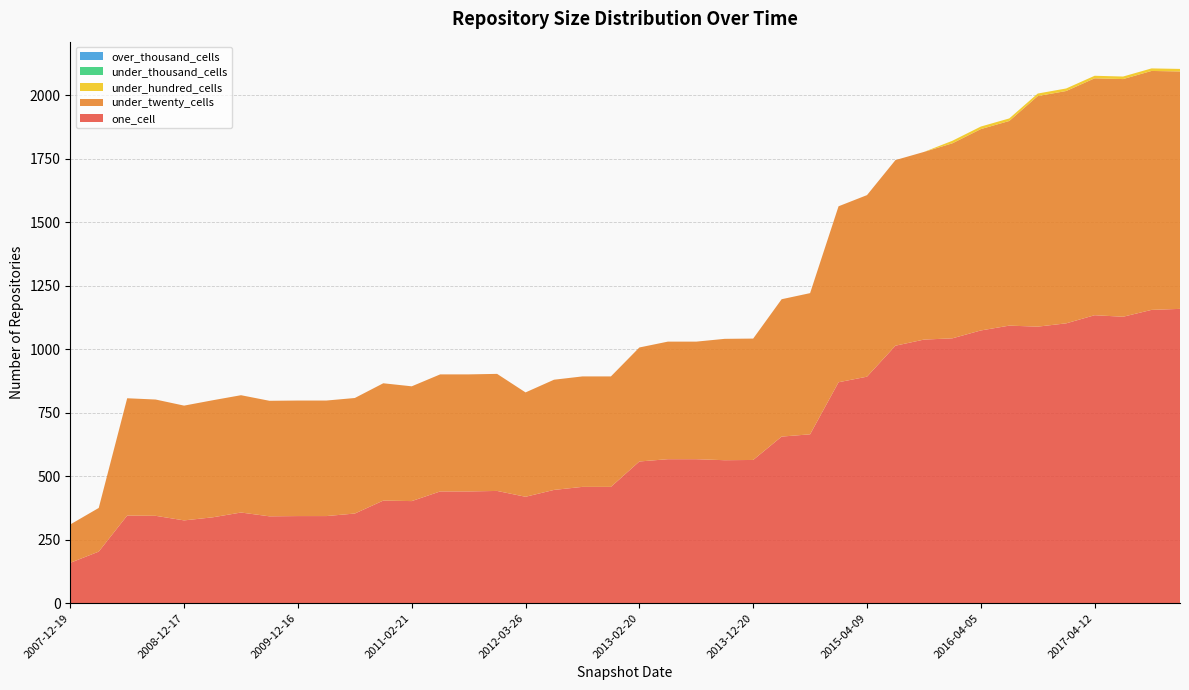

Reading right to left, extract all data points from this chart.

one_cell: 2017-12-22=1159	2017-10-12=1155	2017-07-24=1128	2017-04-12=1134	2016-12-27=1102	2016-10-07=1089	2016-07-04=1093	2016-04-05=1074	2016-01-04=1043	2015-10-01=1038	2015-07-03=1014	2015-04-09=892	2015-01-19=870	2014-09-08=665	2014-03-28=656	2013-12-20=564	2013-09-10=563	2013-07-09=567	2013-05-21=567	2013-02-20=558	2012-12-11=458	2012-10-31=458	2012-07-13=446	2012-03-26=419	2012-01-18=442	2011-09-05=440	2011-06-10=440	2011-02-21=402	2010-11-17=404	2010-07-26=353	2010-04-01=343	2009-12-16=343	2009-09-25=342	2009-06-17=357	2009-04-06=338	2008-12-17=326	2008-10-10=344	2008-06-27=345	2008-04-01=203	2007-12-19=159
under_twenty_cells: 2017-12-22=935	2017-10-12=941	2017-07-24=936	2017-04-12=933	2016-12-27=915	2016-10-07=908	2016-07-04=806	2016-04-05=793	2016-01-04=768	2015-10-01=739	2015-07-03=731	2015-04-09=715	2015-01-19=693	2014-09-08=556	2014-03-28=541	2013-12-20=478	2013-09-10=478	2013-07-09=463	2013-05-21=463	2013-02-20=449	2012-12-11=435	2012-10-31=435	2012-07-13=434	2012-03-26=411	2012-01-18=461	2011-09-05=461	2011-06-10=461	2011-02-21=452	2010-11-17=462	2010-07-26=455	2010-04-01=455	2009-12-16=455	2009-09-25=455	2009-06-17=462	2009-04-06=461	2008-12-17=452	2008-10-10=458	2008-06-27=462	2008-04-01=172	2007-12-19=151
under_hundred_cells: 2017-12-22=10	2017-10-12=10	2017-07-24=10	2017-04-12=10	2016-12-27=10	2016-10-07=10	2016-07-04=10	2016-04-05=10	2016-01-04=10	2015-10-01=0	2015-07-03=0	2015-04-09=0	2015-01-19=0	2014-09-08=0	2014-03-28=0	2013-12-20=0	2013-09-10=0	2013-07-09=0	2013-05-21=0	2013-02-20=0	2012-12-11=0	2012-10-31=0	2012-07-13=0	2012-03-26=0	2012-01-18=0	2011-09-05=0	2011-06-10=0	2011-02-21=0	2010-11-17=0	2010-07-26=0	2010-04-01=0	2009-12-16=0	2009-09-25=0	2009-06-17=0	2009-04-06=0	2008-12-17=0	2008-10-10=0	2008-06-27=0	2008-04-01=0	2007-12-19=0
under_thousand_cells: 2017-12-22=0	2017-10-12=0	2017-07-24=0	2017-04-12=0	2016-12-27=0	2016-10-07=0	2016-07-04=0	2016-04-05=0	2016-01-04=0	2015-10-01=0	2015-07-03=0	2015-04-09=0	2015-01-19=0	2014-09-08=0	2014-03-28=0	2013-12-20=0	2013-09-10=0	2013-07-09=0	2013-05-21=0	2013-02-20=0	2012-12-11=0	2012-10-31=0	2012-07-13=0	2012-03-26=0	2012-01-18=0	2011-09-05=0	2011-06-10=0	2011-02-21=0	2010-11-17=0	2010-07-26=0	2010-04-01=0	2009-12-16=0	2009-09-25=0	2009-06-17=0	2009-04-06=0	2008-12-17=0	2008-10-10=0	2008-06-27=0	2008-04-01=0	2007-12-19=0
over_thousand_cells: 2017-12-22=0	2017-10-12=0	2017-07-24=0	2017-04-12=0	2016-12-27=0	2016-10-07=0	2016-07-04=0	2016-04-05=0	2016-01-04=0	2015-10-01=0	2015-07-03=0	2015-04-09=0	2015-01-19=0	2014-09-08=0	2014-03-28=0	2013-12-20=0	2013-09-10=0	2013-07-09=0	2013-05-21=0	2013-02-20=0	2012-12-11=0	2012-10-31=0	2012-07-13=0	2012-03-26=0	2012-01-18=0	2011-09-05=0	2011-06-10=0	2011-02-21=0	2010-11-17=0	2010-07-26=0	2010-04-01=0	2009-12-16=0	2009-09-25=0	2009-06-17=0	2009-04-06=0	2008-12-17=0	2008-10-10=0	2008-06-27=0	2008-04-01=0	2007-12-19=0